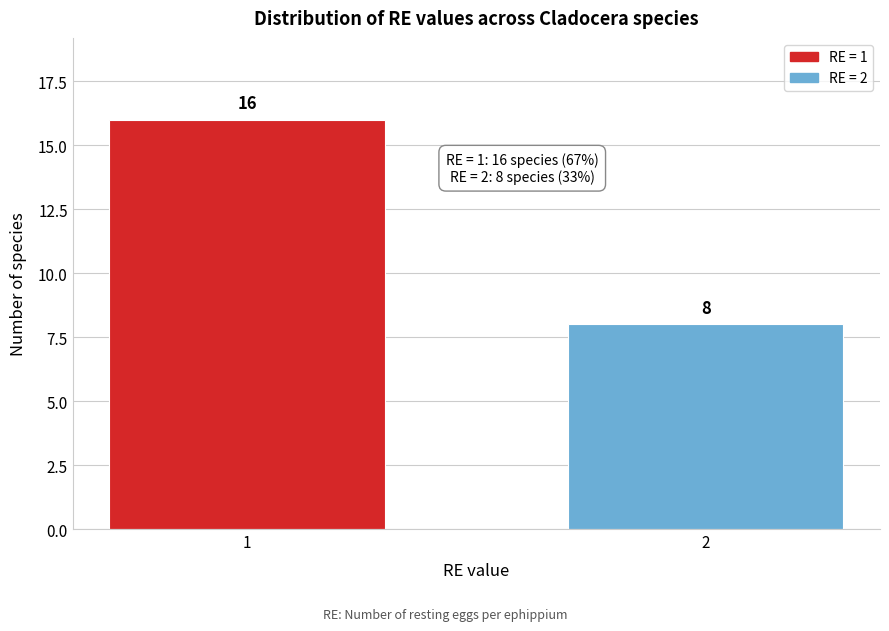

Reading right to left, list all the values displayed in this chart.

2=8	1=16